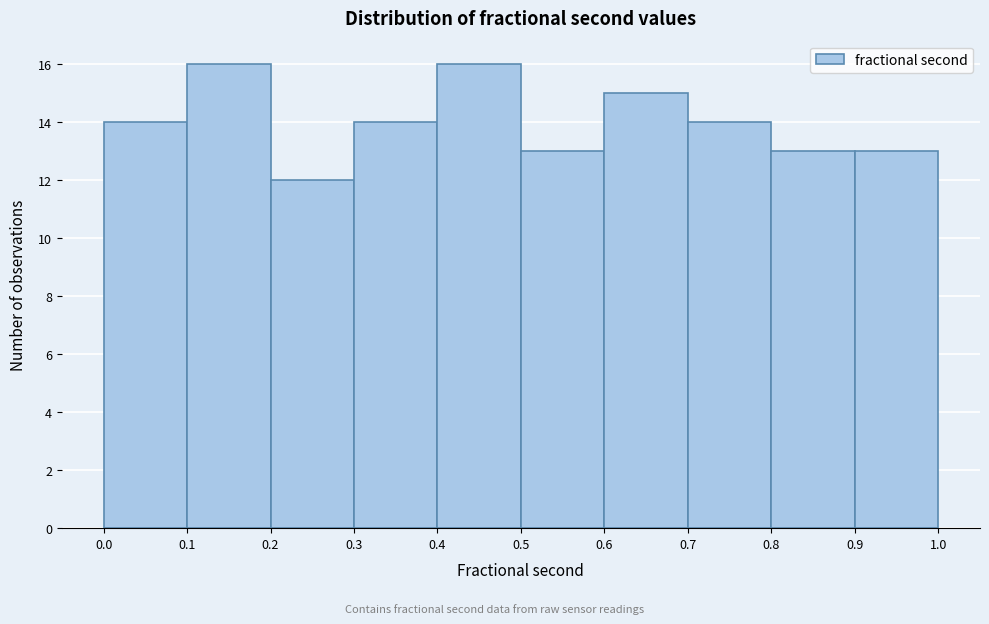

Reading left to right, transcribe this chart: for each bar, give the range it covers on the x-axis and its height. The values are not printed on the chart, so give them approximately, as read against the axis.

0.0 to 0.1: 14
0.1 to 0.2: 16
0.2 to 0.3: 12
0.3 to 0.4: 14
0.4 to 0.5: 16
0.5 to 0.6: 13
0.6 to 0.7: 15
0.7 to 0.8: 14
0.8 to 0.9: 13
0.9 to 1.0: 13